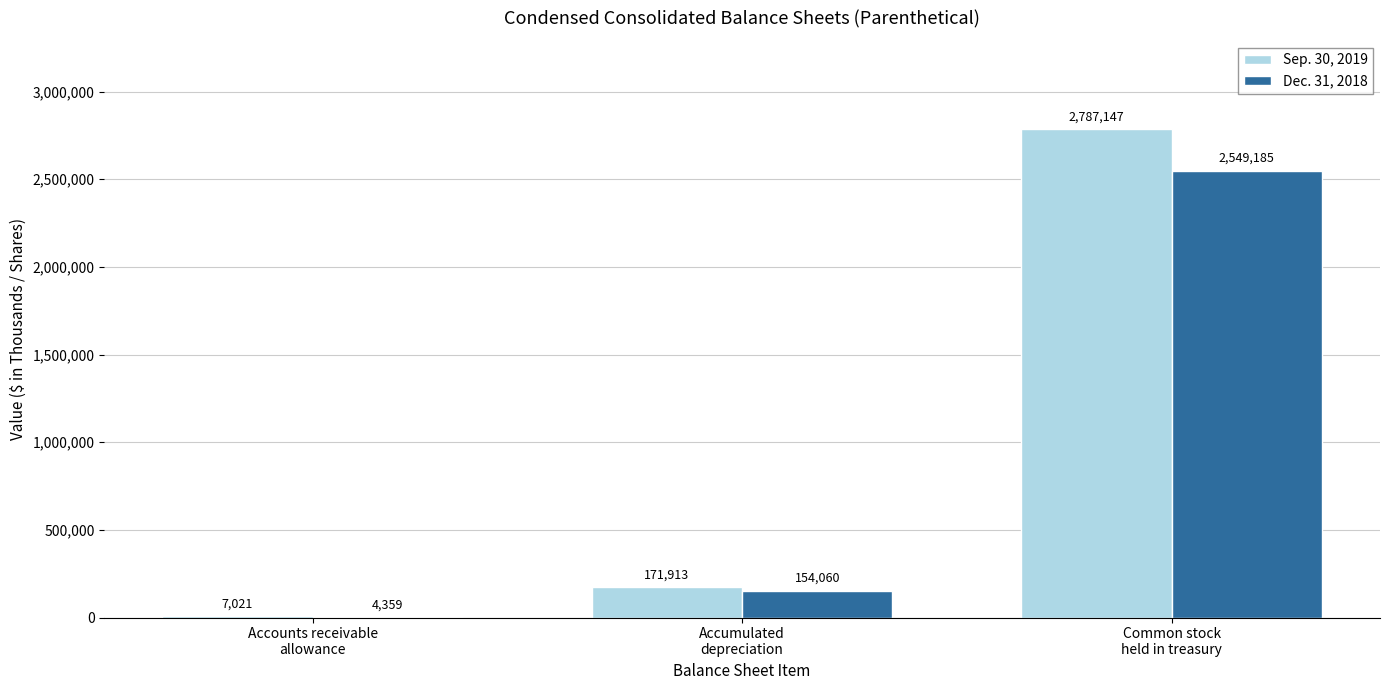

What is the maximum value shown in the chart?

2787147